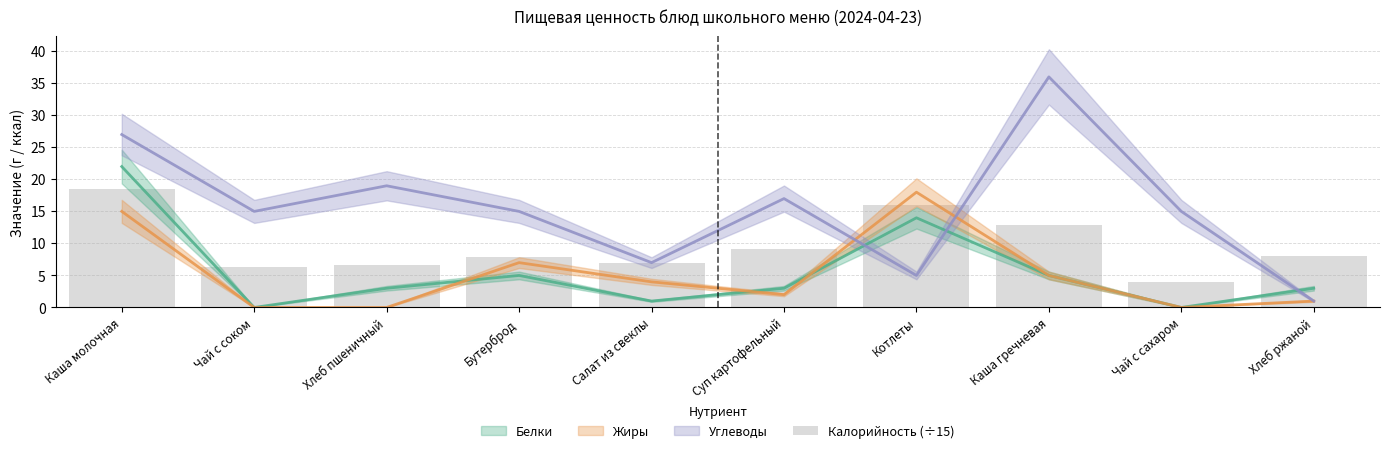

Count the number of categories in the chart.

10